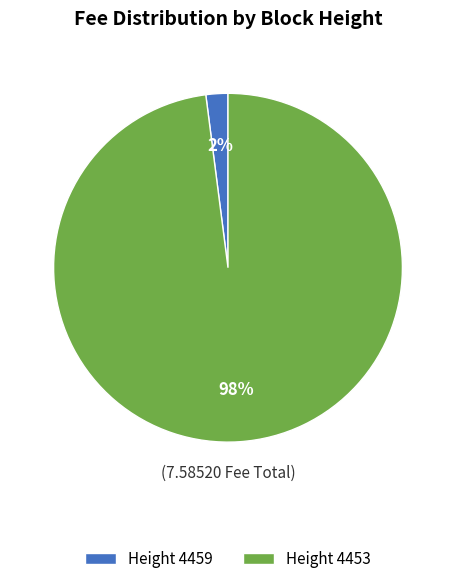

Is there any slice that represents more than half of the pie?

Yes